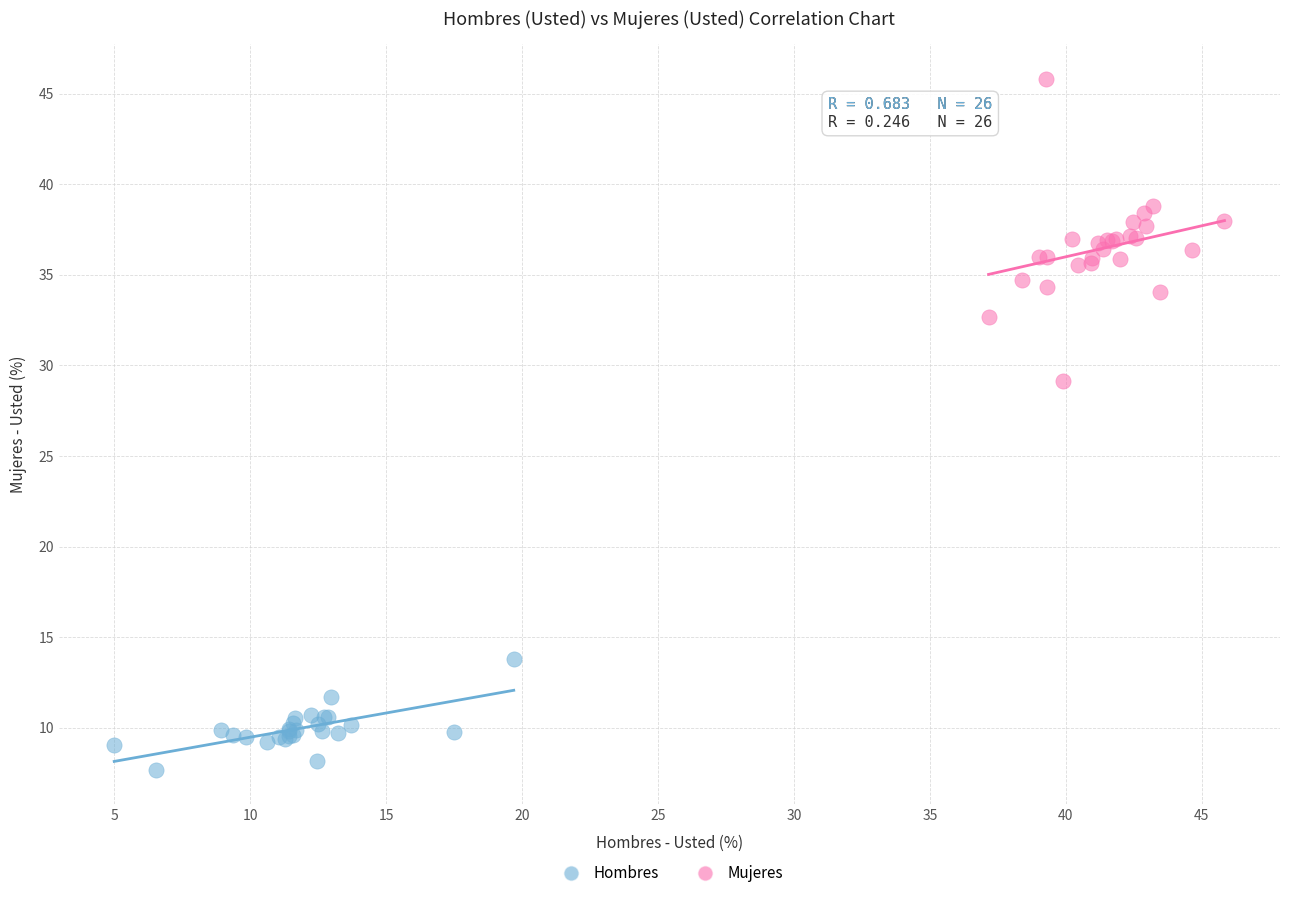

Which series has the widest spread of Y values?

Mujeres